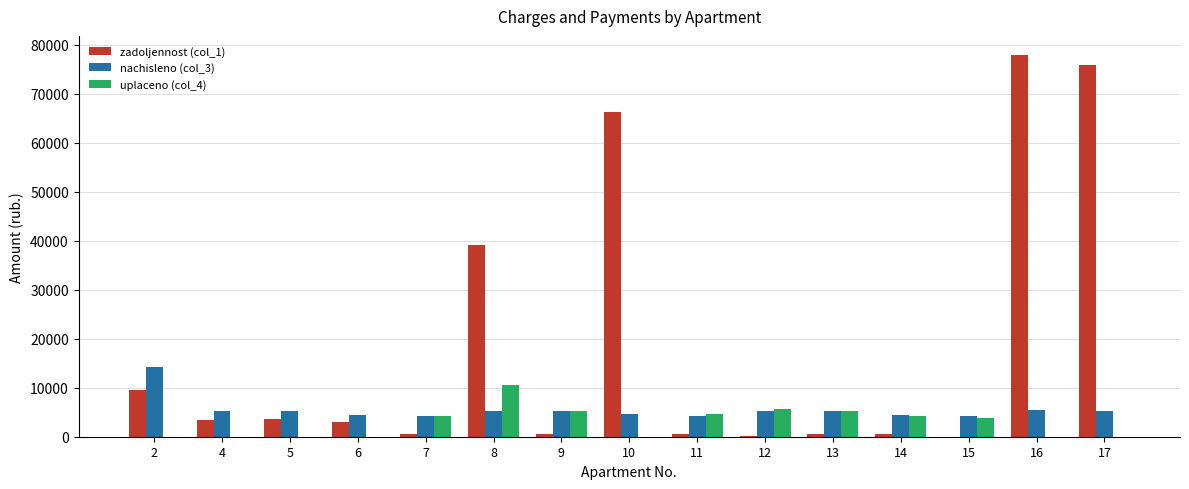

What is the sum of all nachisleno (col_3) values?

82464.3